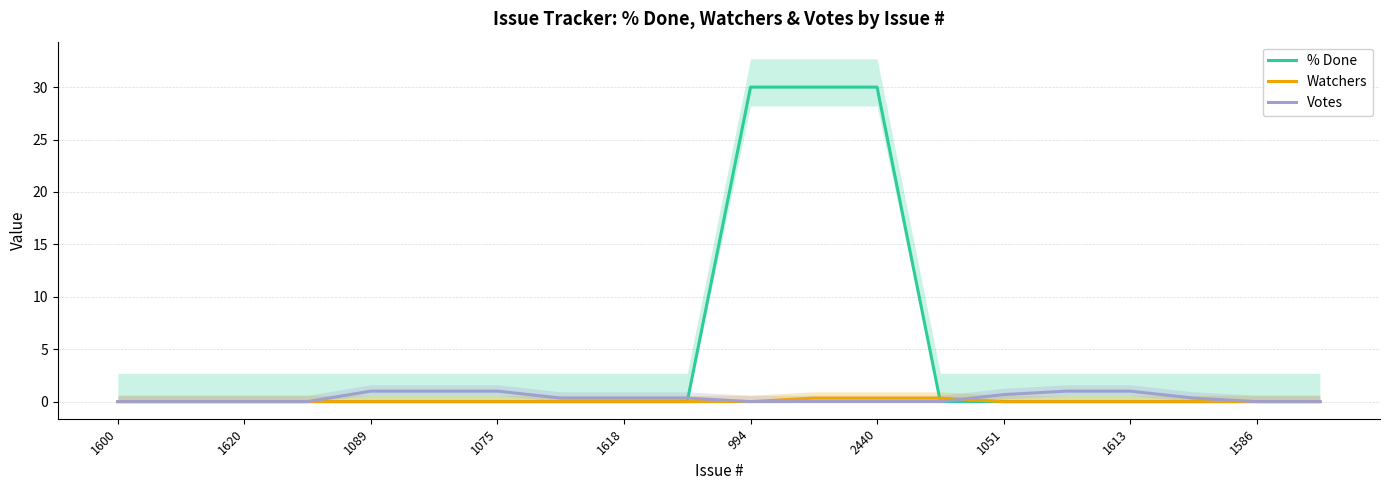

Which series has the largest total across all categories?

% Done